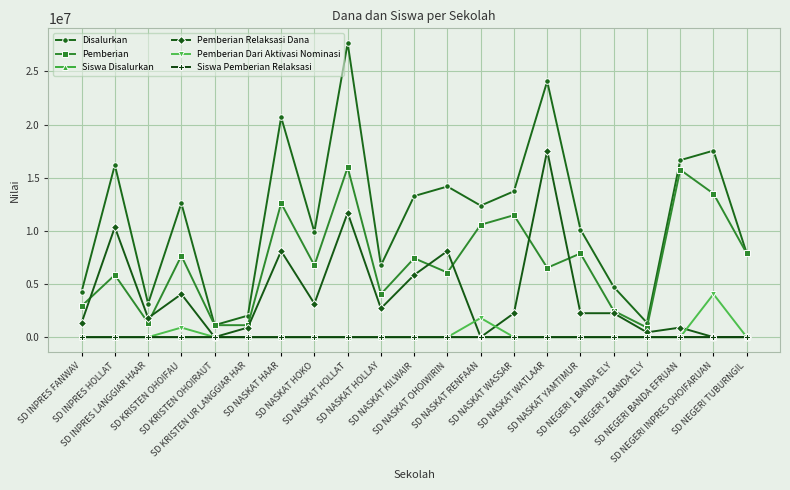

How many values in the Siswa Pemberian Relaksasi series are below 5?

9